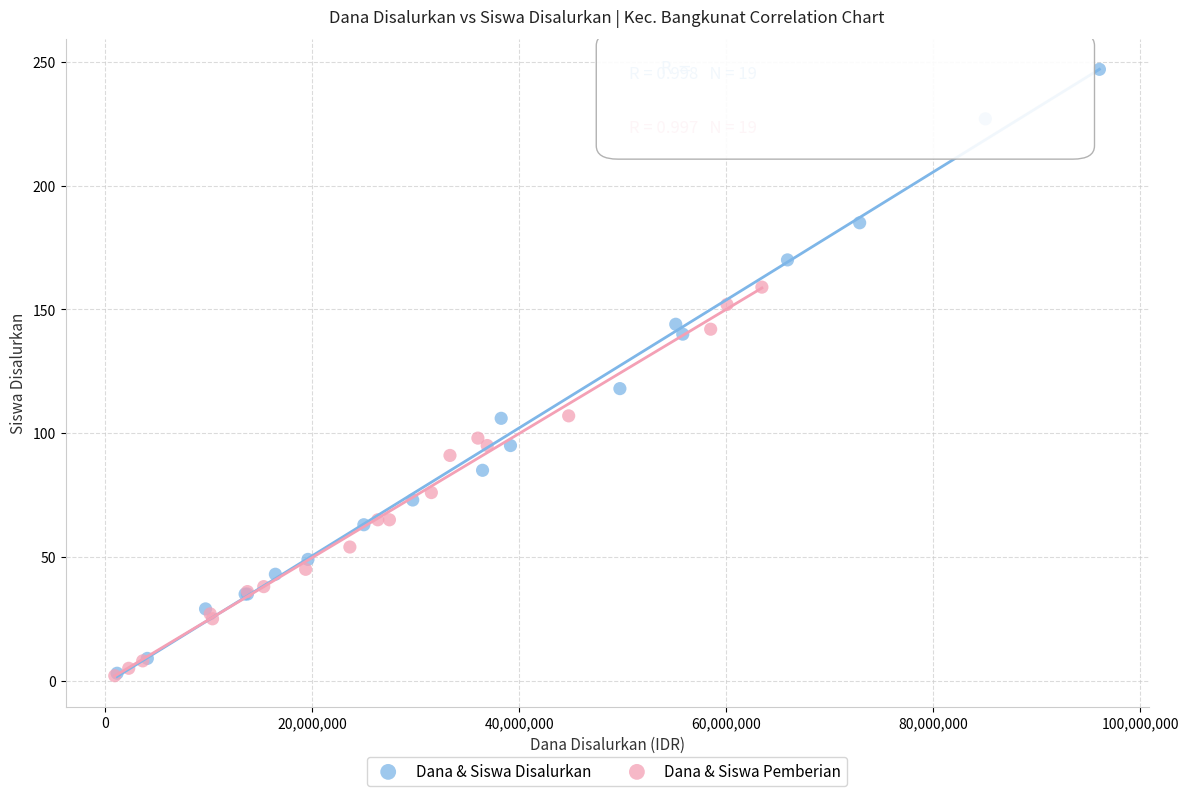

Which series has the widest spread of Y values?

Dana & Siswa Disalurkan